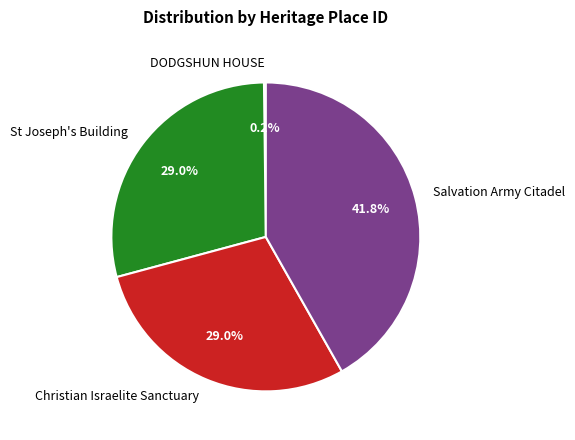

What is the largest slice in the pie chart?

Salvation Army Citadel